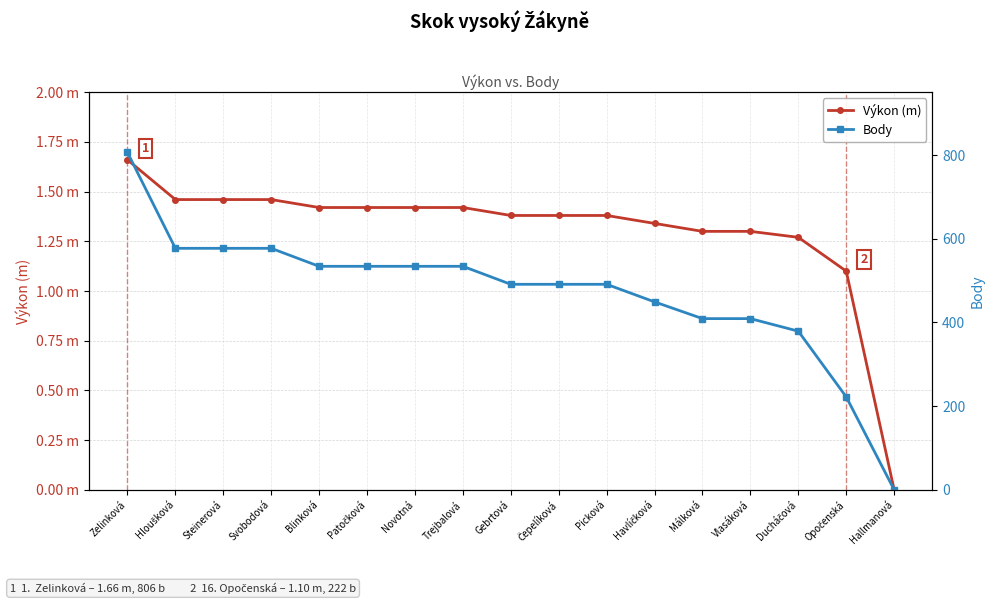

Reading left to right, list all the values displayed in this chart.

Výkon (m): Zelinková=1.7	Hloušková=1.5	Steinerová=1.5	Svobodová=1.5	Blinková=1.4	Patočková=1.4	Novotná=1.4	Trejbalová=1.4	Gebrtová=1.4	Čepelíková=1.4	Picková=1.4	Havlíčková=1.3	Málková=1.3	Vlasáková=1.3	Ducháčová=1.3	Opočenská=1.1	Hallmanová=0.0
Body: Zelinková=806.0	Hloušková=577.0	Steinerová=577.0	Svobodová=577.0	Blinková=534.0	Patočková=534.0	Novotná=534.0	Trejbalová=534.0	Gebrtová=491.0	Čepelíková=491.0	Picková=491.0	Havlíčková=449.0	Málková=409.0	Vlasáková=409.0	Ducháčová=379.0	Opočenská=222.0	Hallmanová=0.0